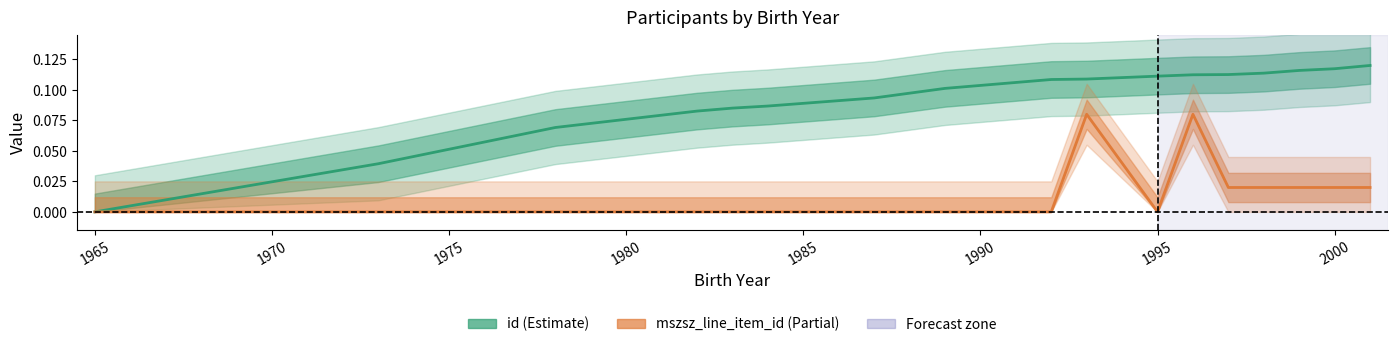

At 1995, list the series in order from largest to smallest.

id, mszsz_line_item_id